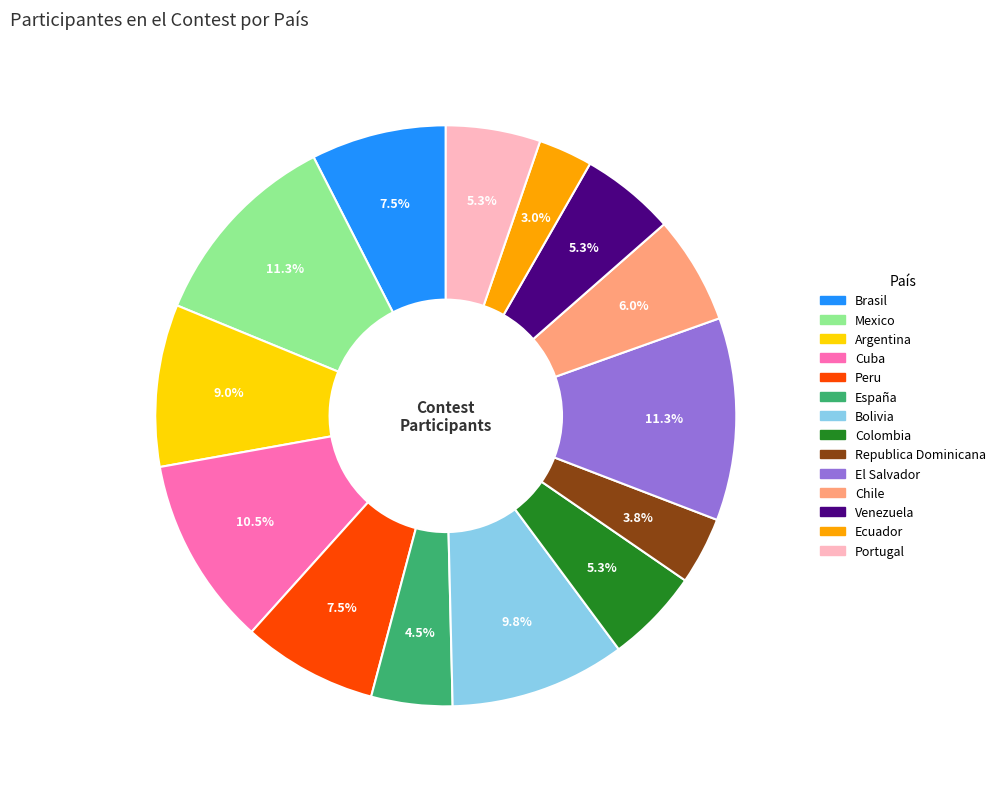

What is the smallest slice in the pie chart?

Ecuador